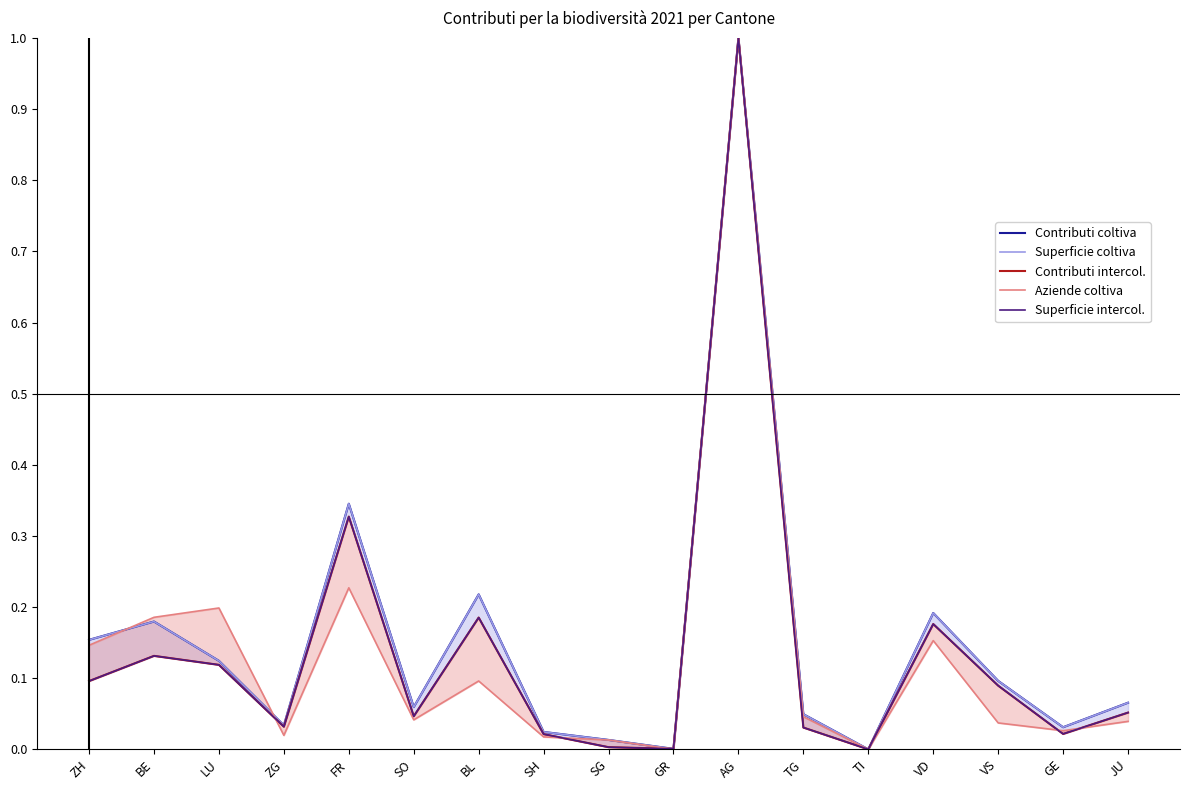

What is the sum of all Superficie coltiva values?

2.6